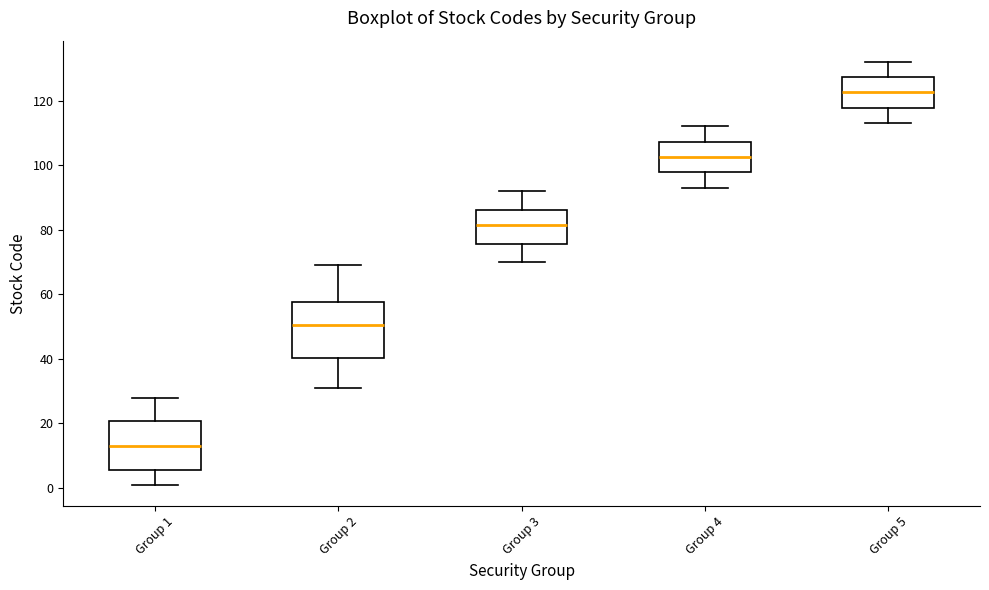

Reading left to right, read every box against the y-axis: the position of its median line, the range the box covers, and the ends of its whiskers. The values are not printed on the chart, so give them approximately, as read against the axis.

Group 1: median 14, box 6 to 20, whiskers 2 to 28
Group 2: median 50, box 40 to 58, whiskers 32 to 70
Group 3: median 82, box 76 to 86, whiskers 70 to 92
Group 4: median 102, box 98 to 108, whiskers 94 to 112
Group 5: median 122, box 118 to 128, whiskers 114 to 132